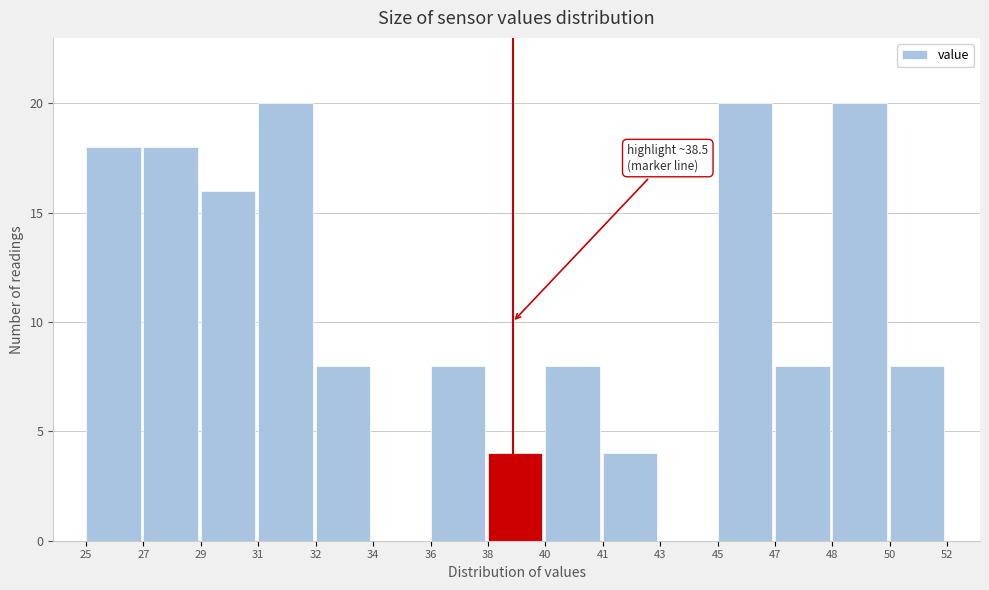

Reading left to right, list all the values displayed in this chart.

25=18	27=18	29=16	31=20	32=8	34=0	36=8	38=4	40=8	41=4	43=0	45=20	47=8	48=20	50=8